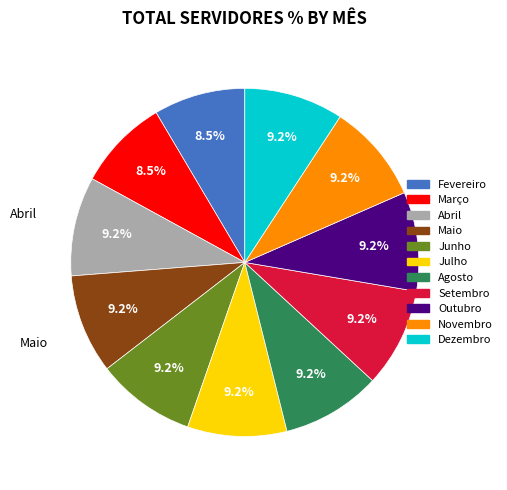

Approximately how many times larger is the value at Fevereiro compared to Outubro?

0.9